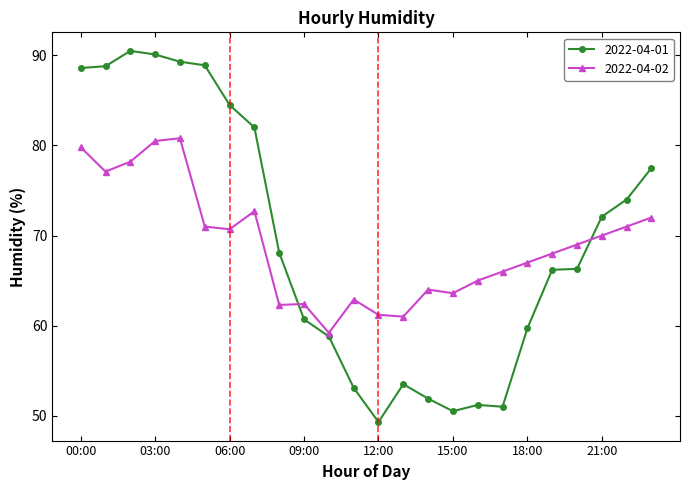

True or false: 2022-04-02 has more than 2 points higher than both neighbors.

True